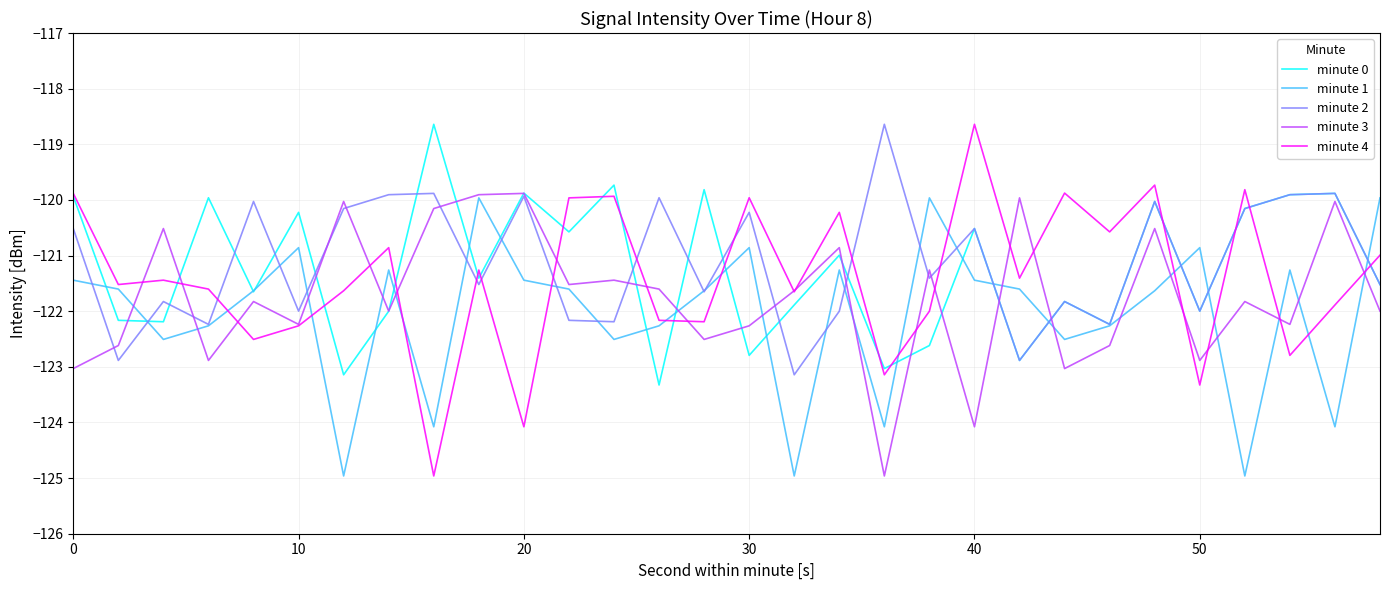

Which series ends up on top after the final intersection of minute 4 and minute 2?

minute 4